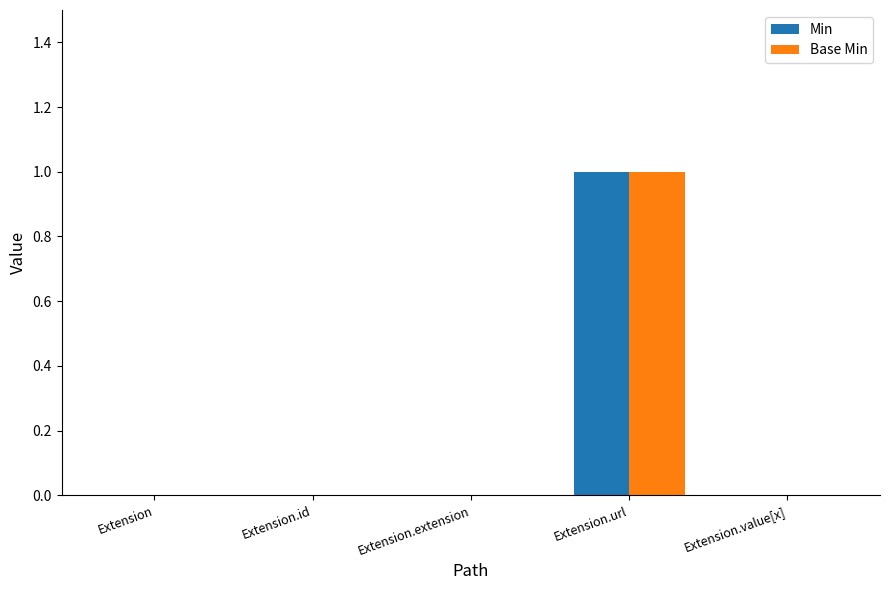

Is it true that Base Min equals 0 at Extension.id?

True